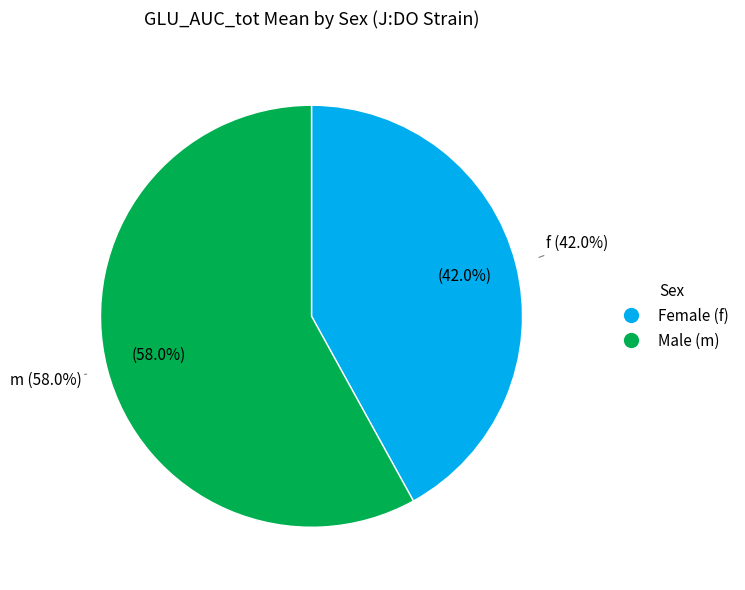

What is the ratio of the value at m to the value at f?

1.4